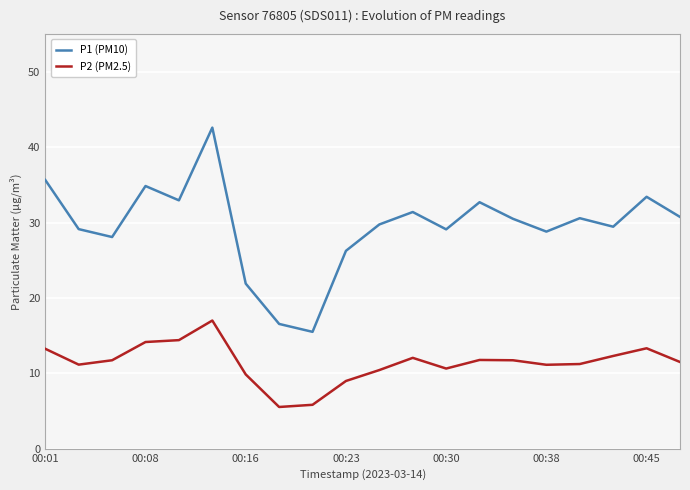

How many values in the P2 (PM2.5) series exceed 11?

14